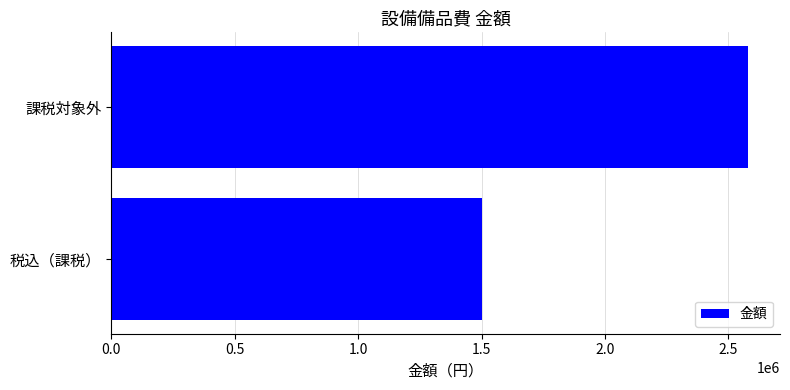

Reading top to bottom, transcribe all the data shown in this chart.

2580000	1500000